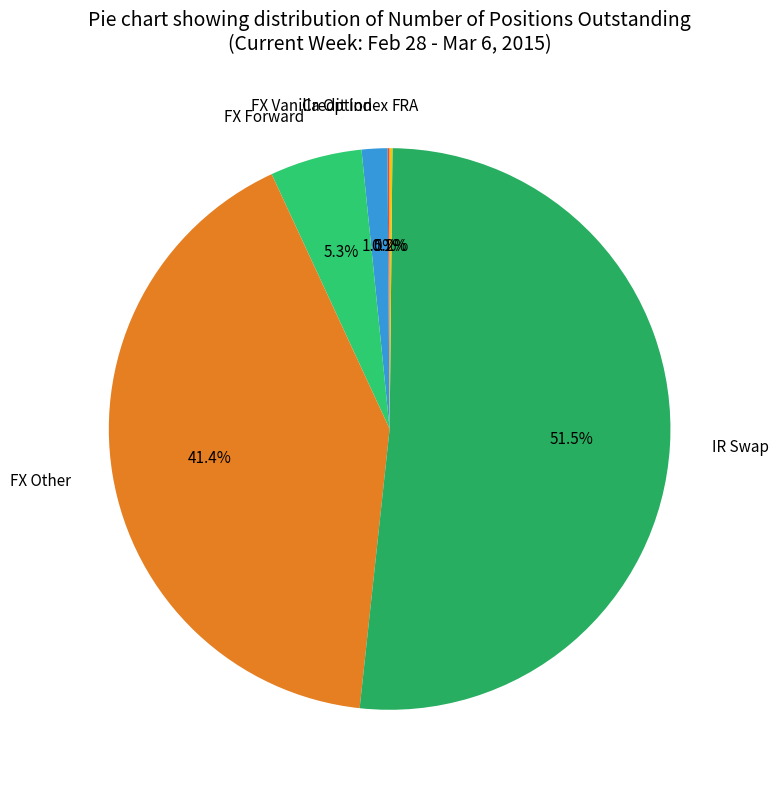

Does any single category account for the majority?

Yes